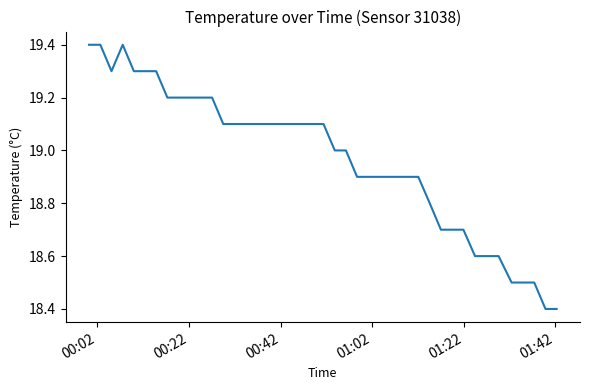

What is the difference between the maximum and minimum values?

1.0